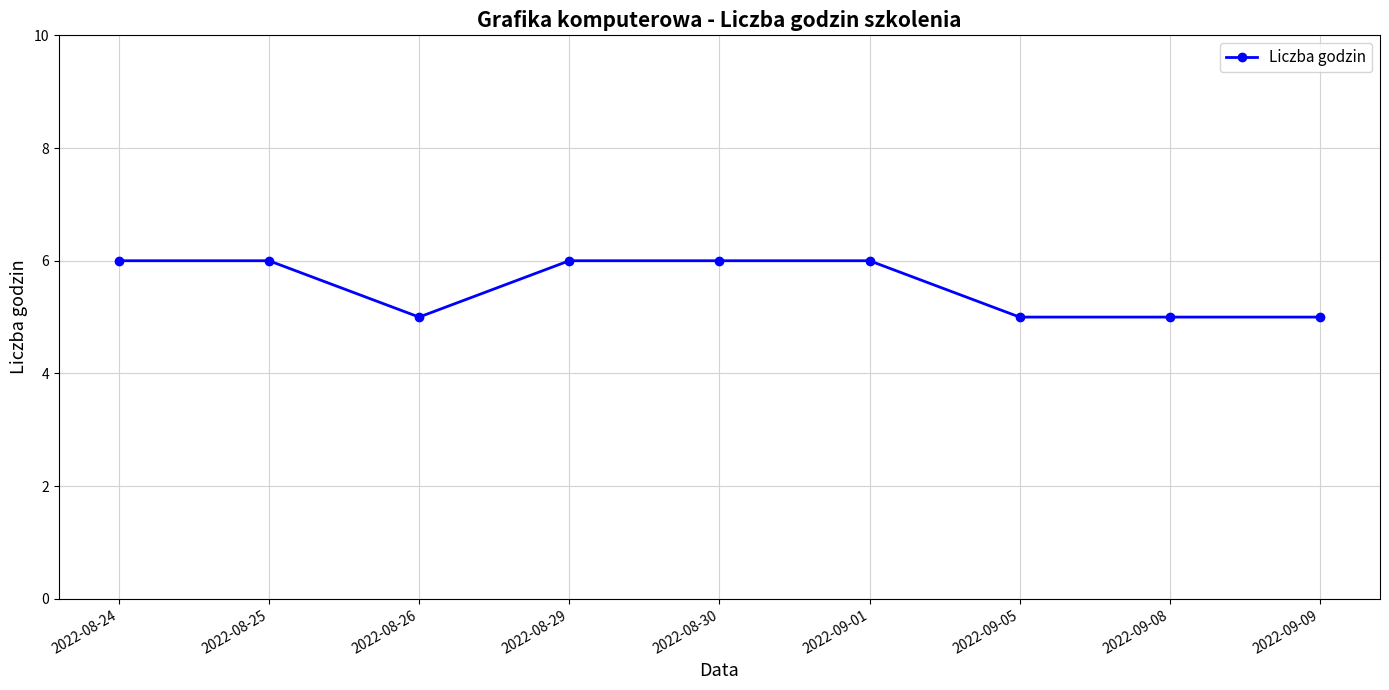

What position from the right is 2022-09-01?

4